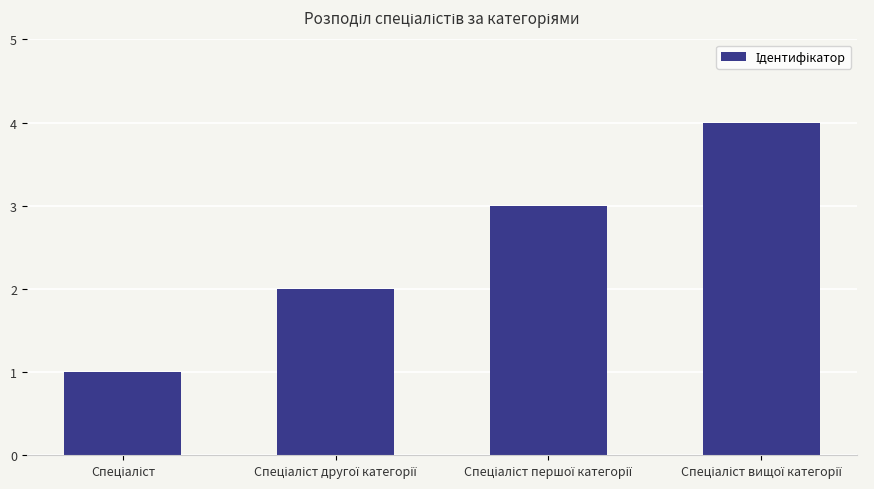

How many bars are there in total?

4